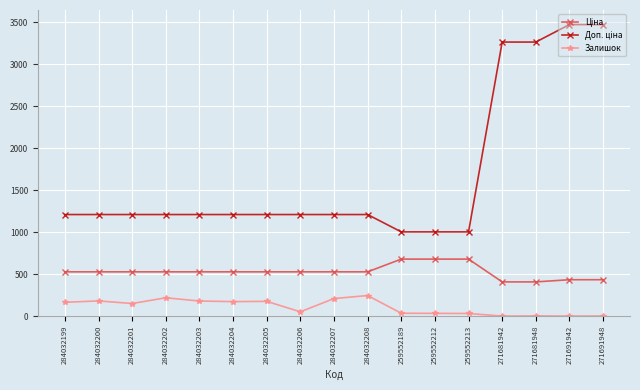

What is the spread (max minus min) of values at 259552212?

970.7